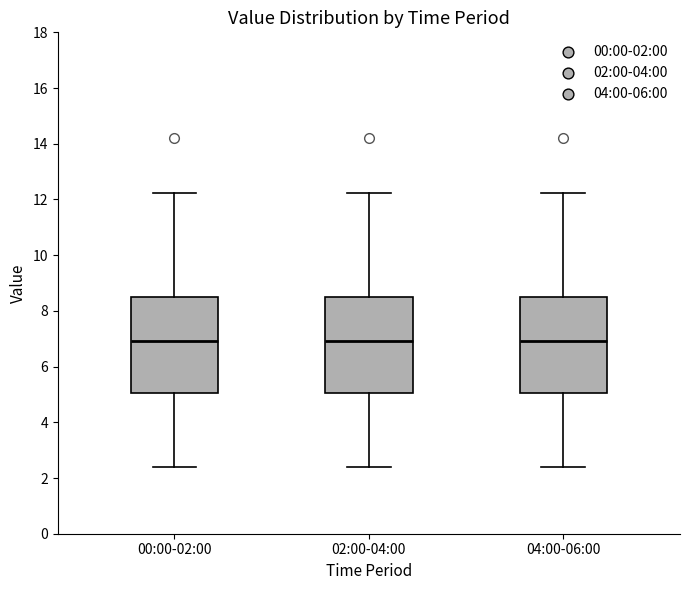

Where does the upper whisker of the box for 00:00-02:00 end on the y-axis? The values are not printed on the chart, so give them approximately, as read against the axis.

12.2